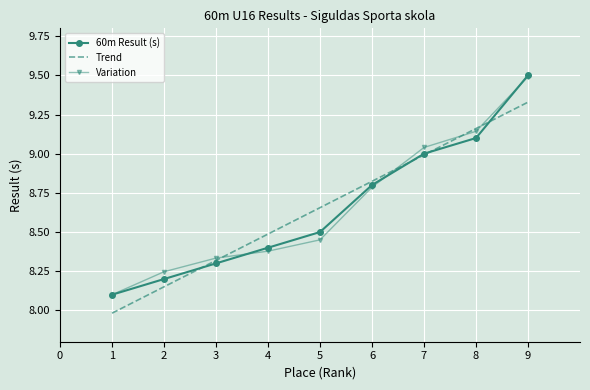

Which series has the widest spread of values?

60m Result (s)